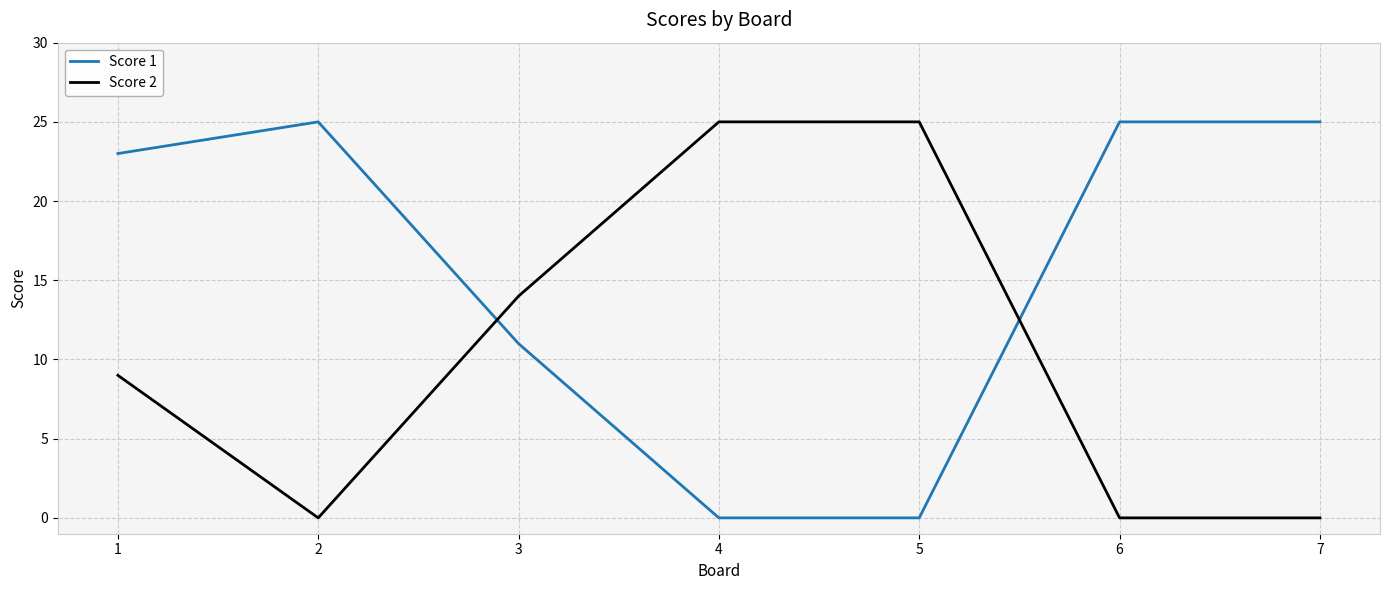

Where is Score 2 nearest to the value 12?

3